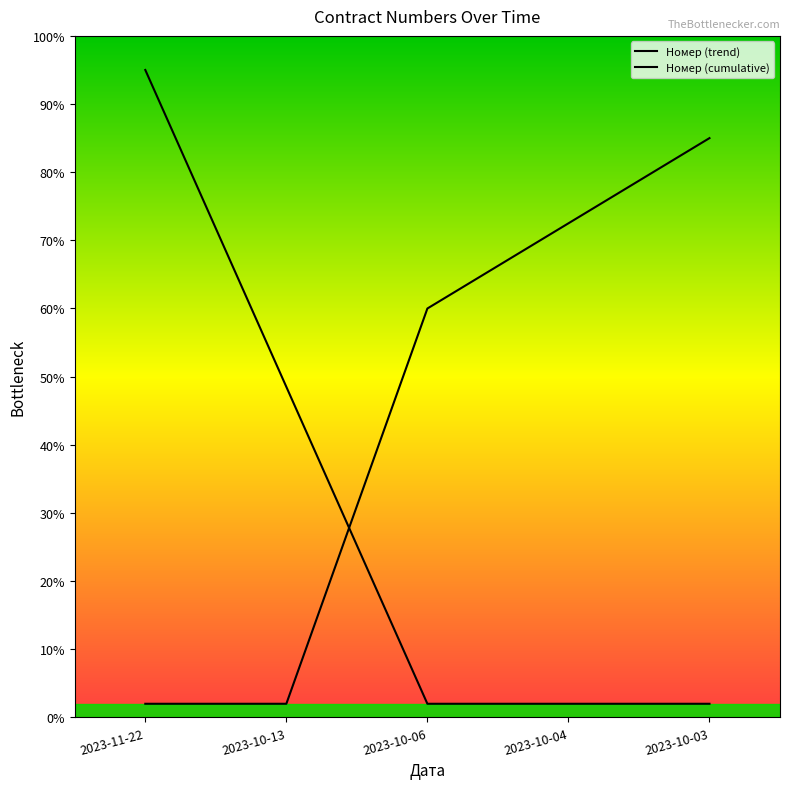

What position from the right is 2023-10-06?

3